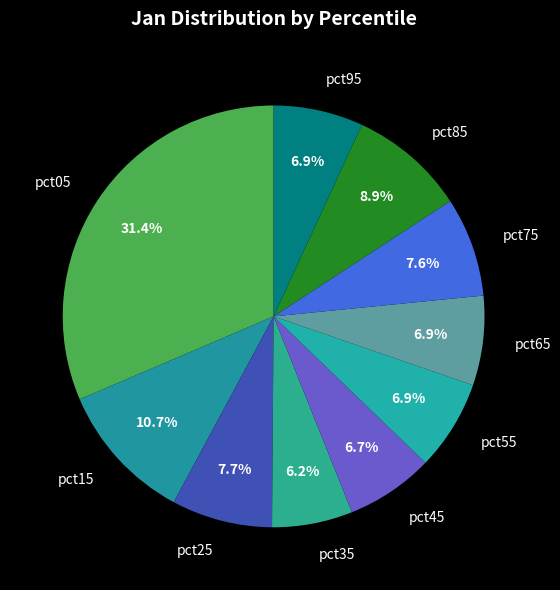

Is there any slice that represents more than half of the pie?

No